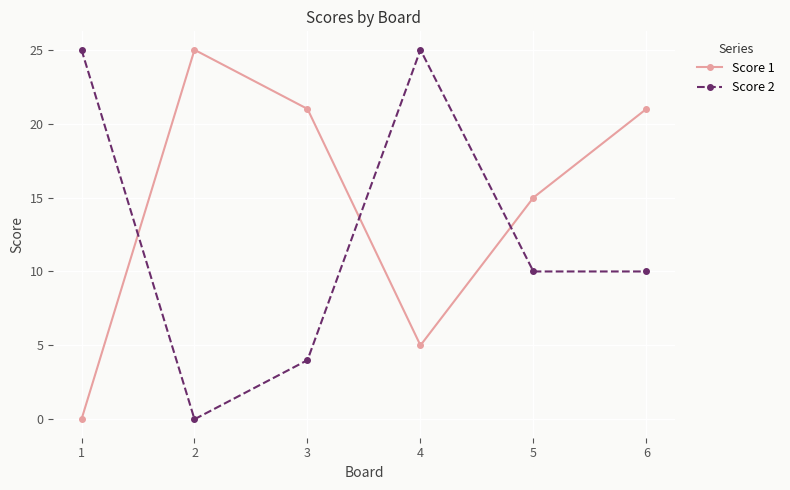

How many positive values does the Score 2 series have?

5